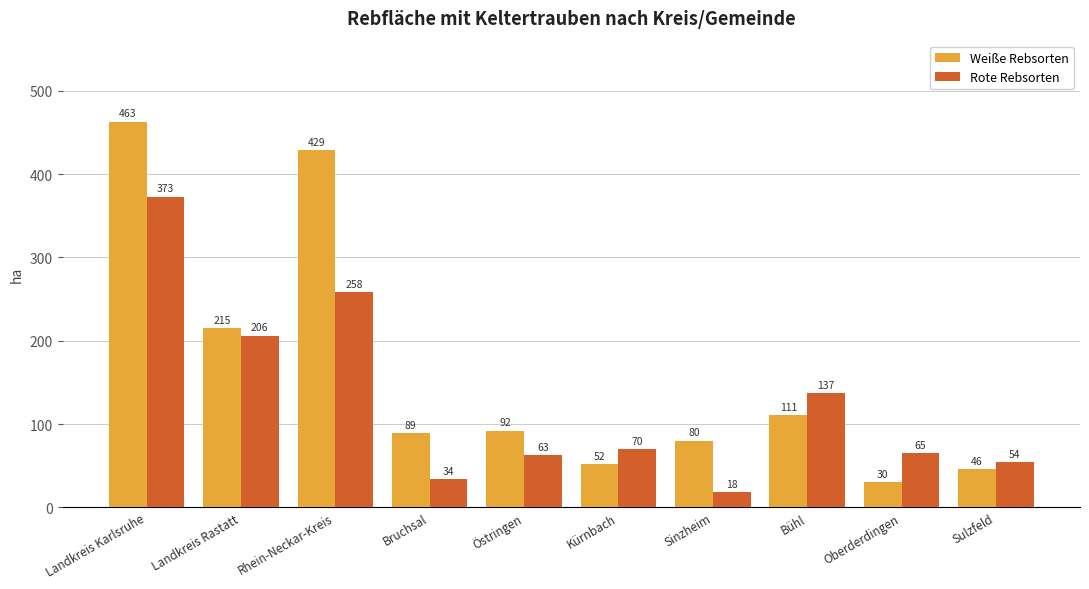

How many data points does each series have?

10